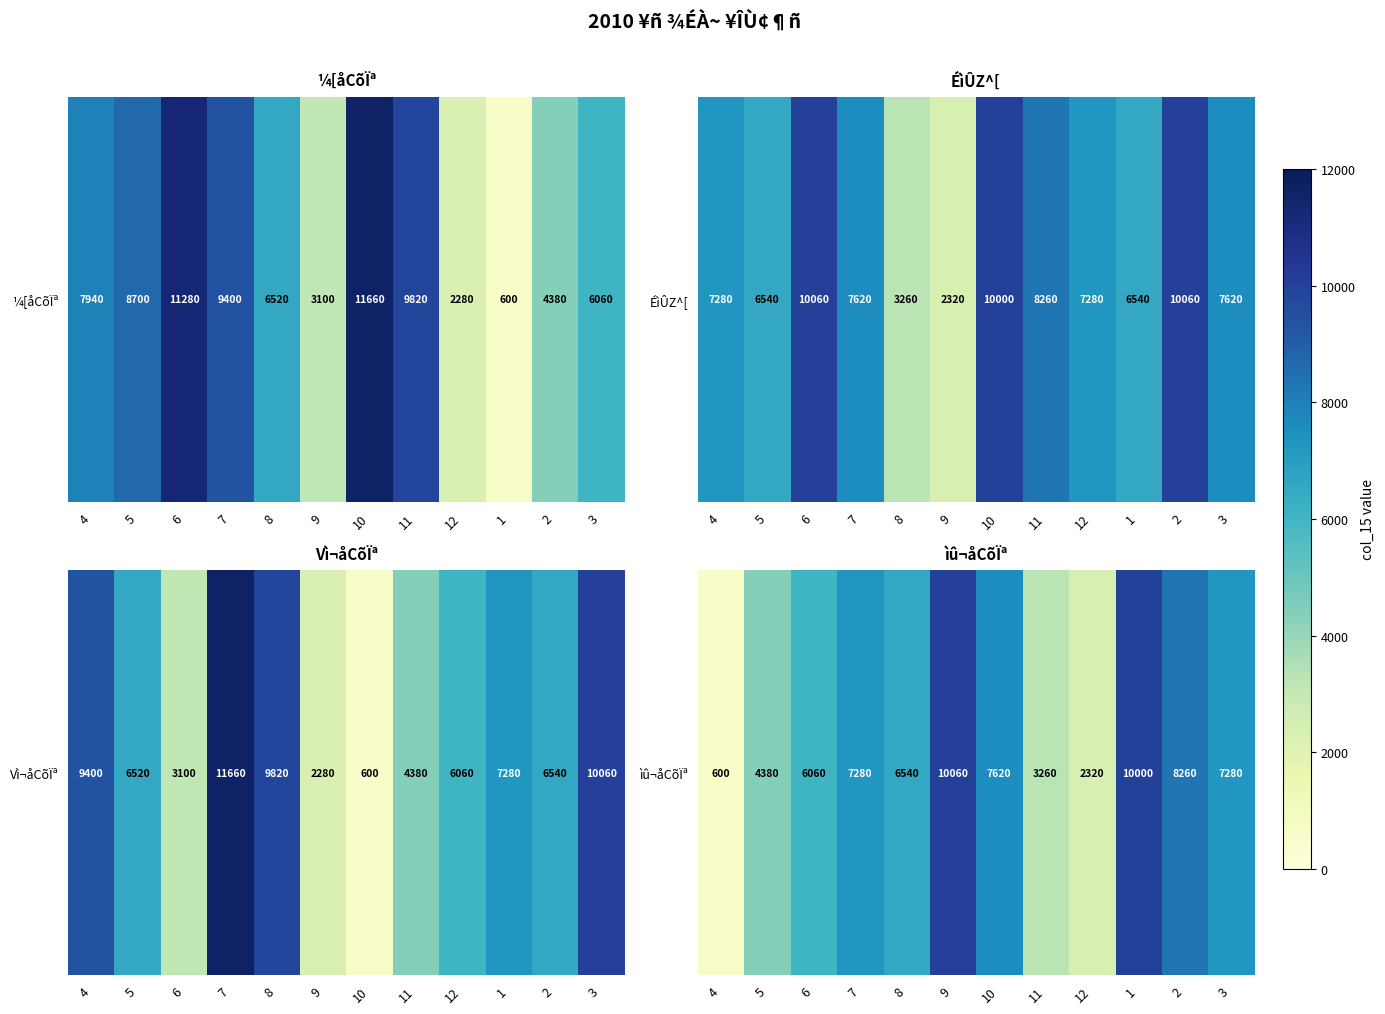

Reading right to left, extract all data points from this chart.

3=7280	2=8260	1=10000	12=2320	11=3260	10=7620	9=10060	8=6540	7=7280	6=6060	5=4380	4=600